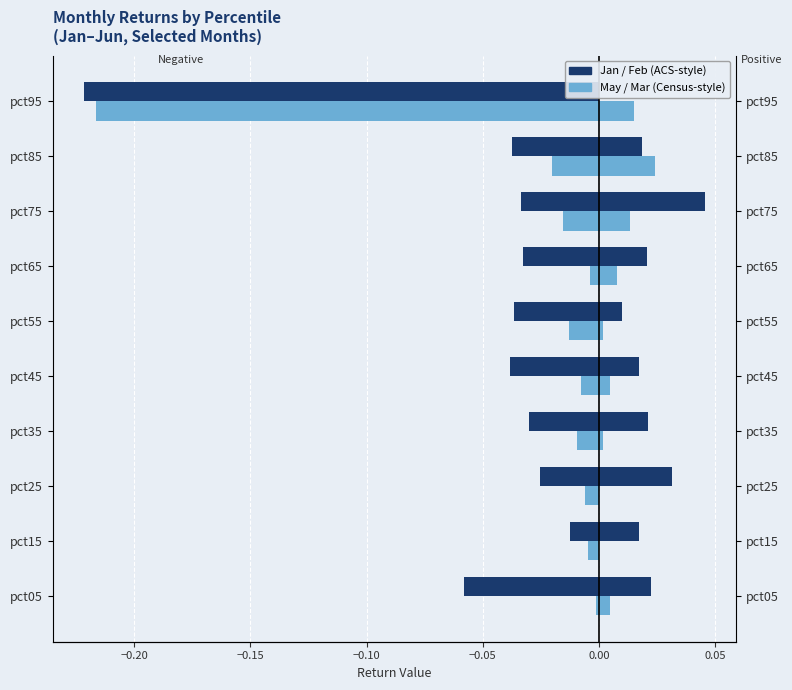

Which series changed the most between pct25 and pct55?

Jan